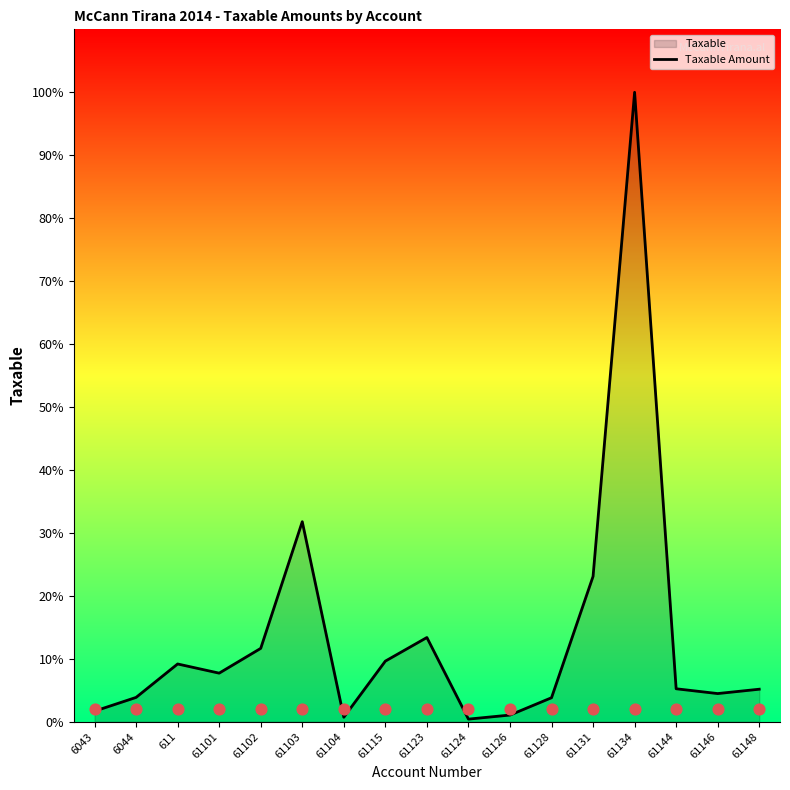

Which has a higher value, 61103 or 611?

61103